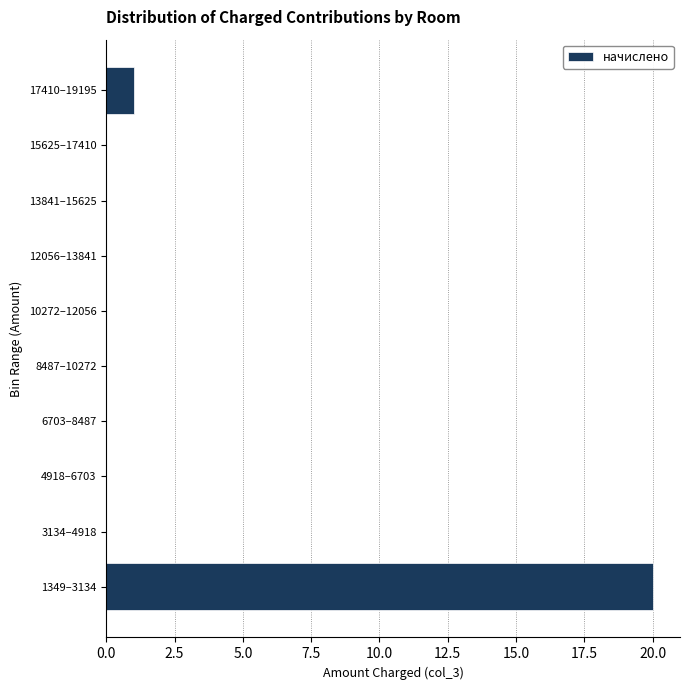

Reading bottom to top, what are all the values shown in this chart?

1349–3134=20	3134–4918=0	4918–6703=0	6703–8487=0	8487–10272=0	10272–12056=0	12056–13841=0	13841–15625=0	15625–17410=0	17410–19195=1